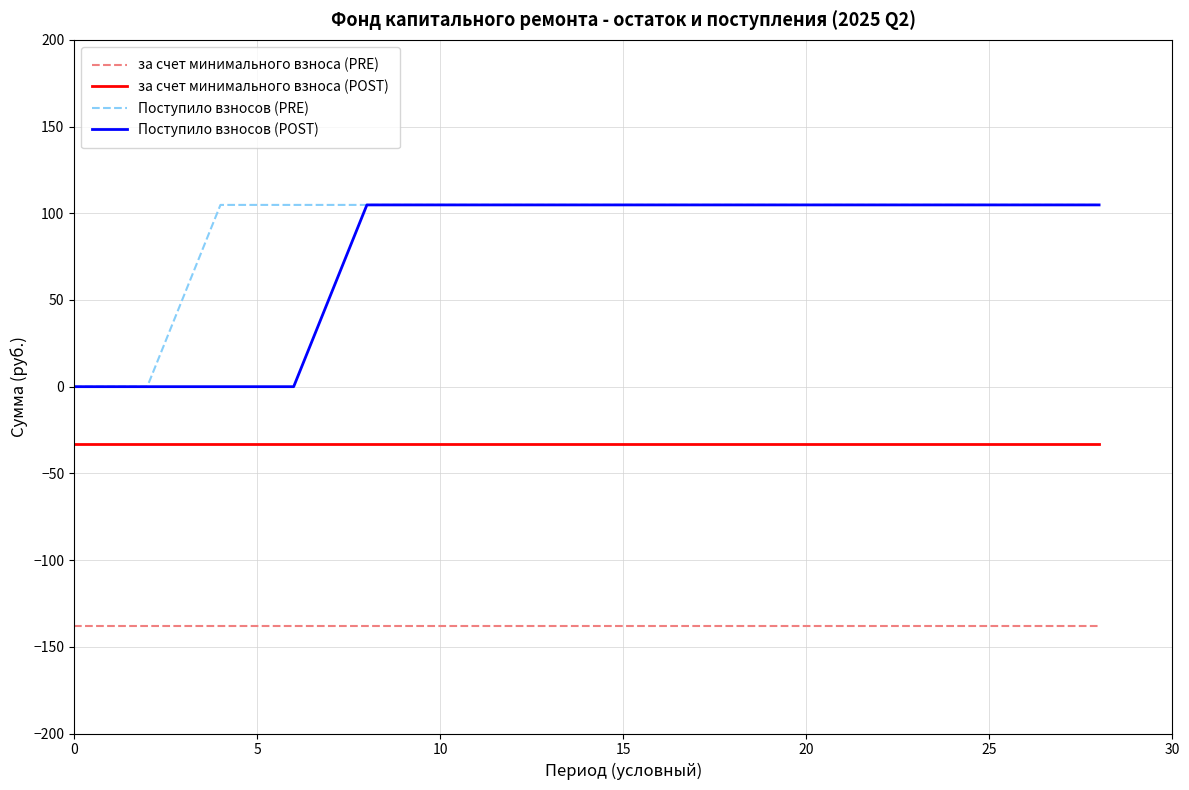

True or false: за счет минимального взноса (PRE) and Поступило взносов (POST) intersect in this chart.

False